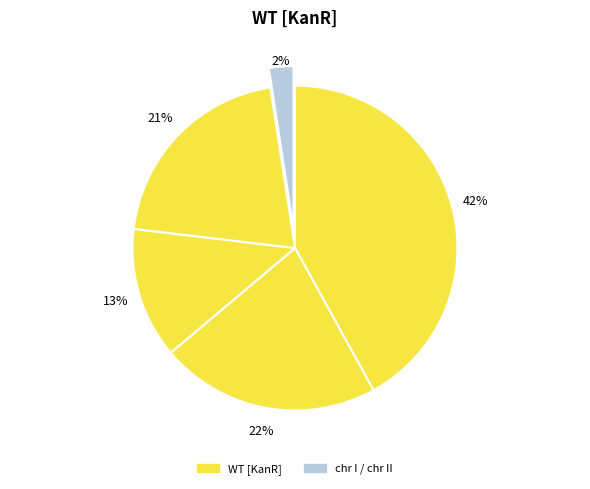

Is there a majority slice in this chart?

No